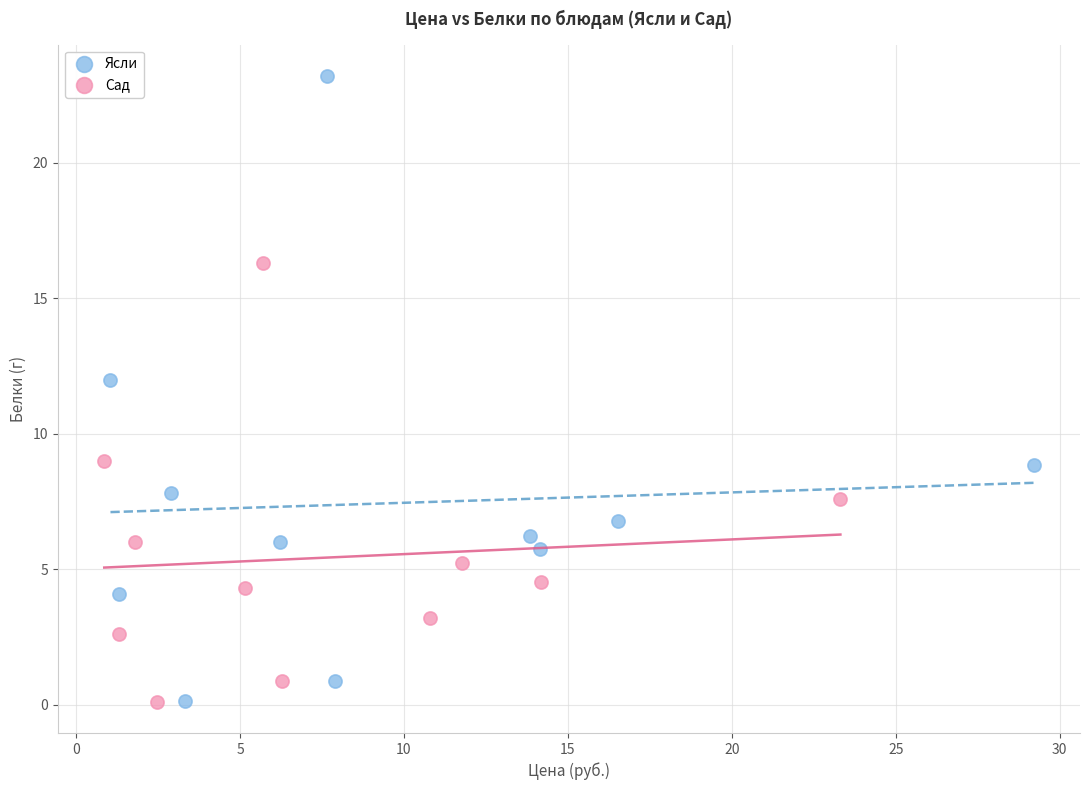

Which series has the largest Y range (max minus min)?

Ясли